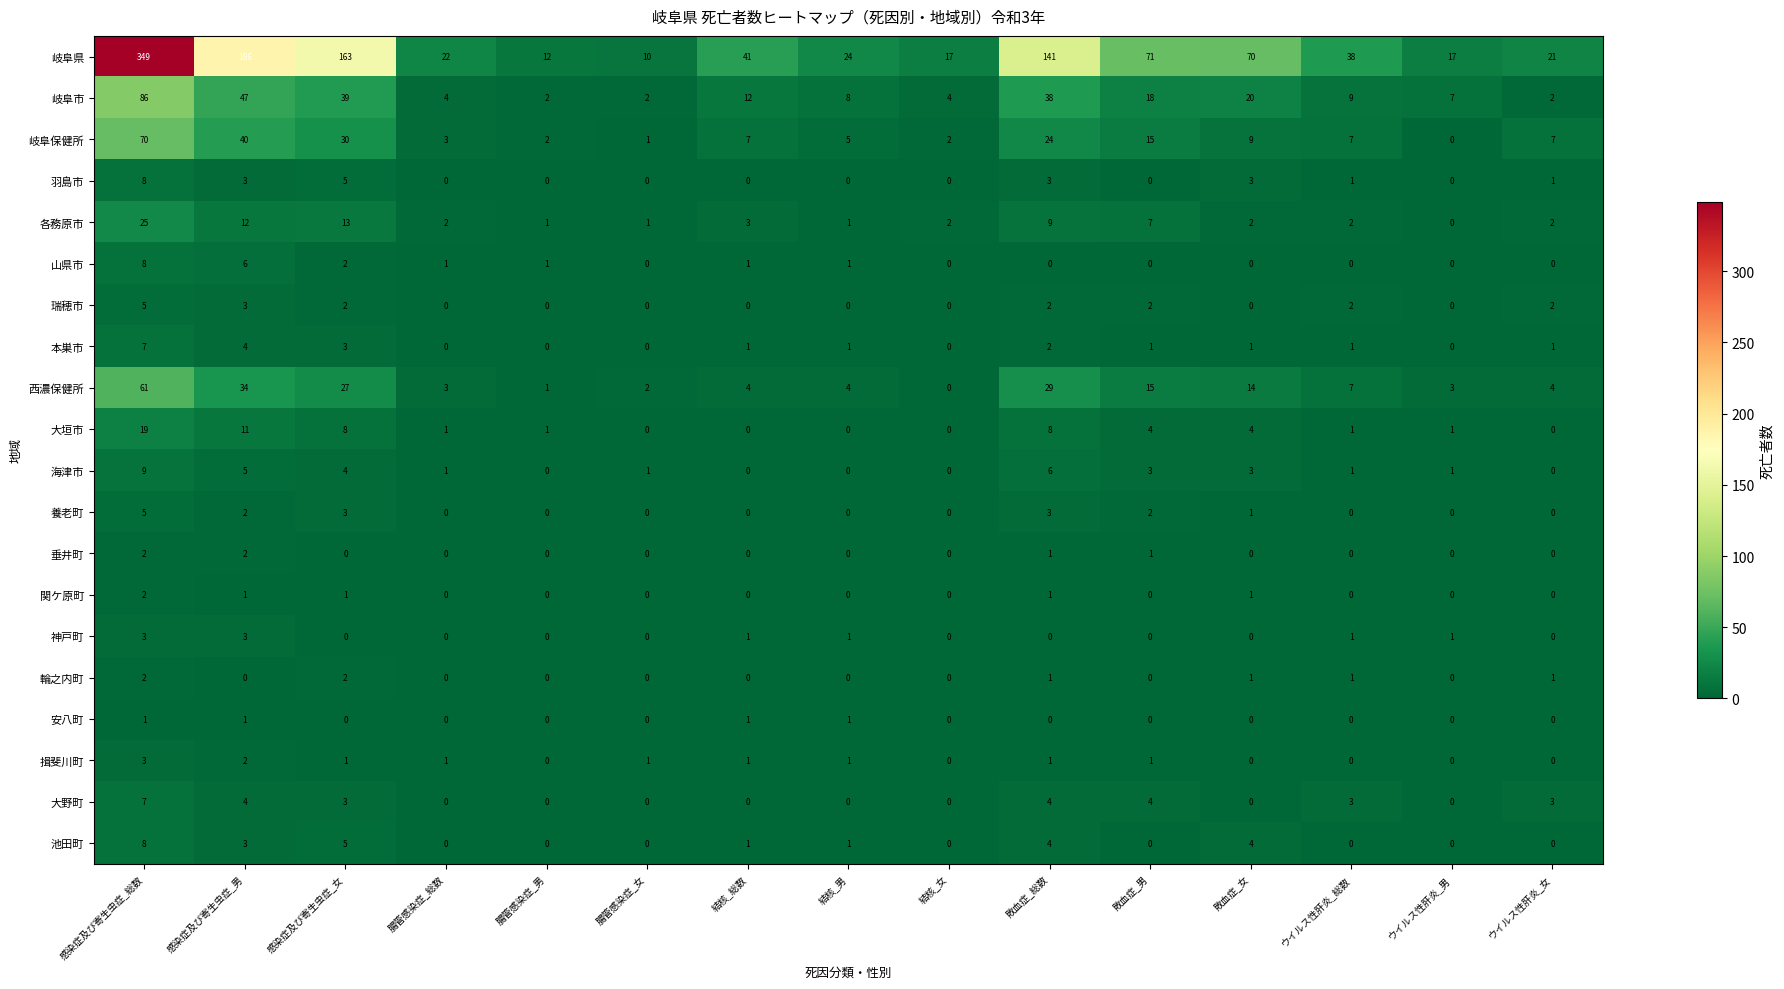

At which label does 本巣市 first exceed 1?

感染症及び寄生虫症_総数